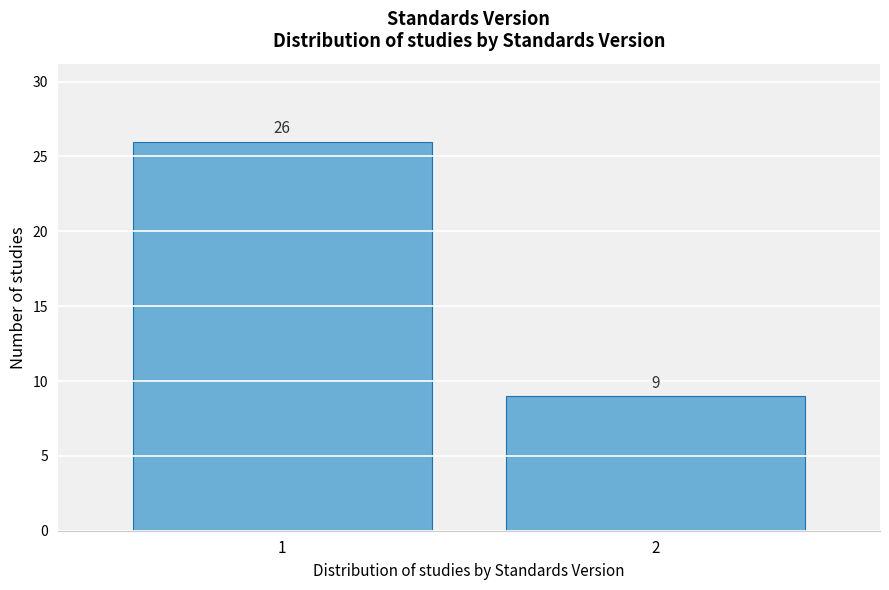

Reading left to right, extract all data points from this chart.

1=26	2=9